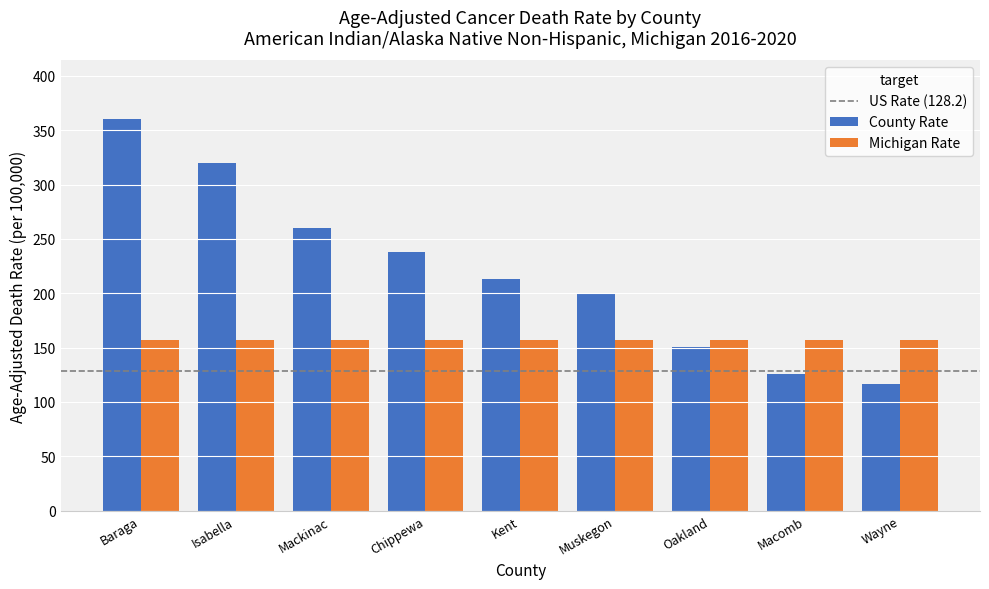

What is the difference between the second highest and second lowest values in the County Rate series?

194.1